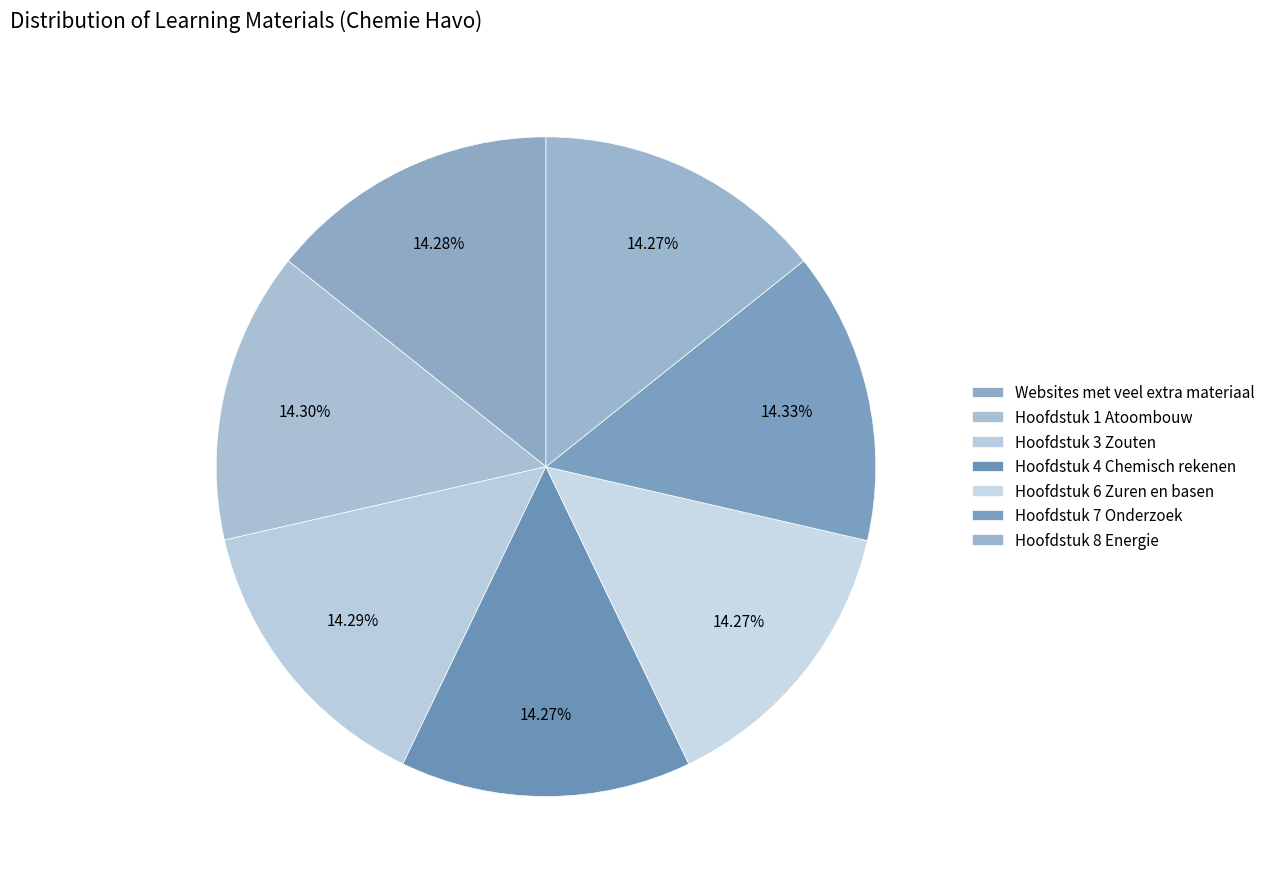

Combined, do Hoofdstuk 3 Zouten and Hoofdstuk 6 Zuren en basen account for over 50%?

No